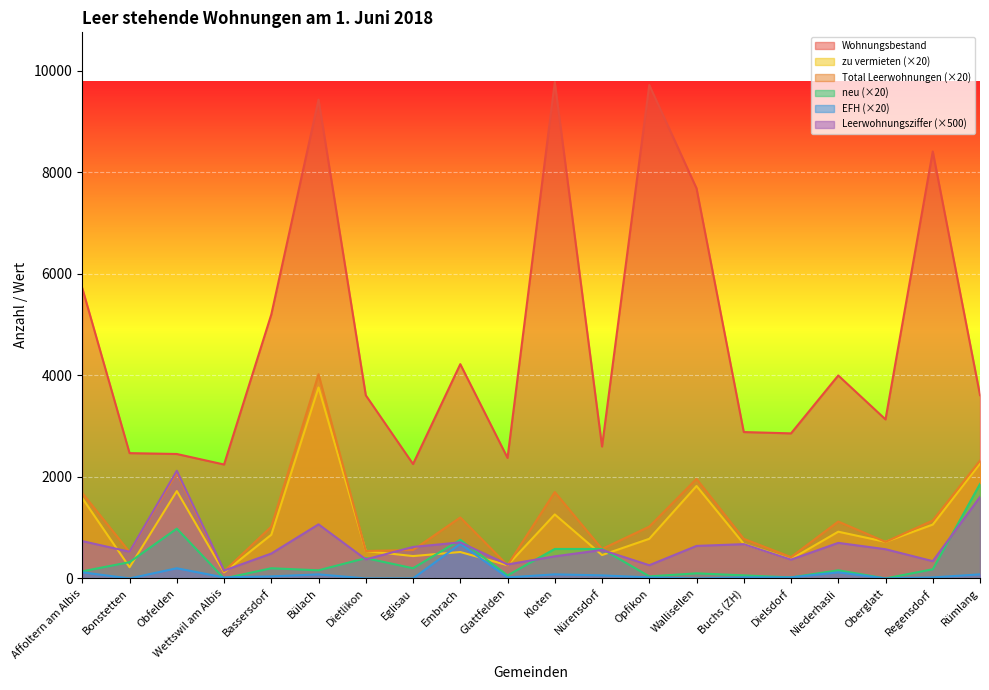

Which series has the largest total across all categories?

Wohnungsbestand